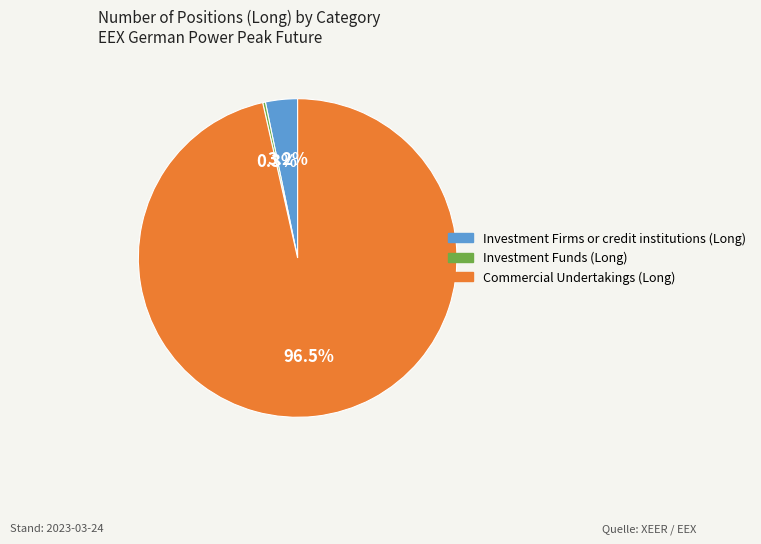

How much of the chart is everything except Commercial Undertakings (Long)?

3.5%